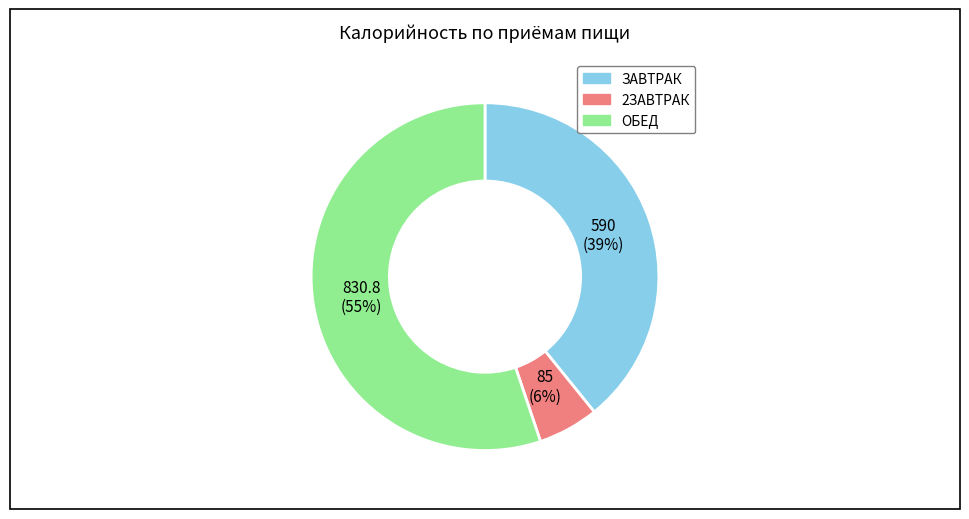

Which category accounts for the majority?

ОБЕД